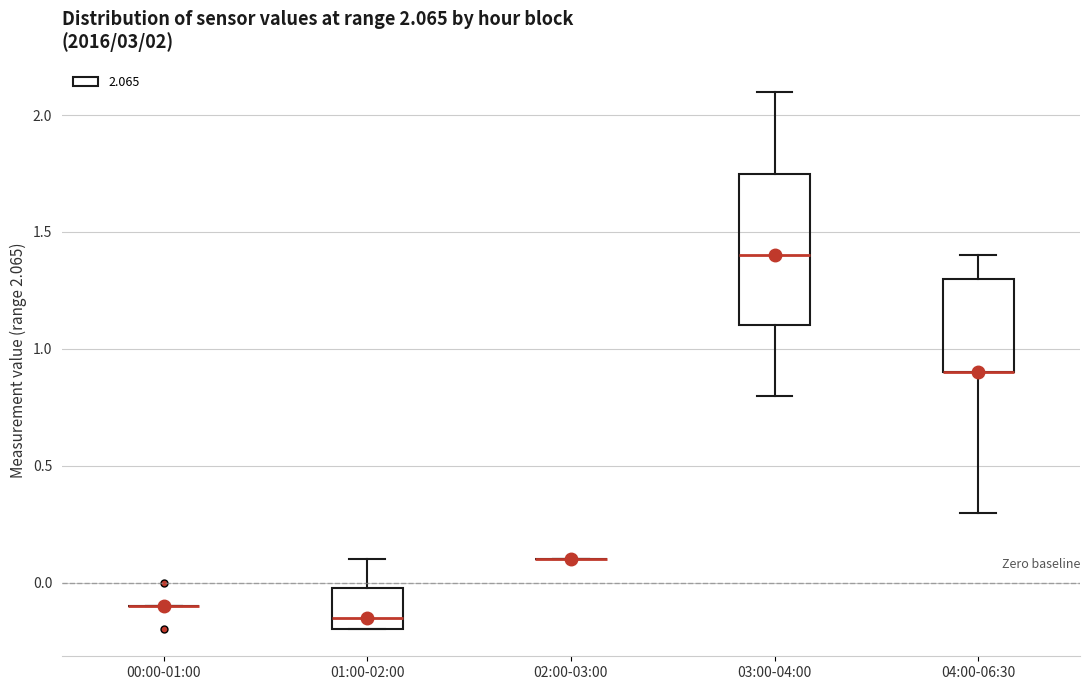

Which box is the tallest, from its lower edge to its upper edge?

03:00-04:00